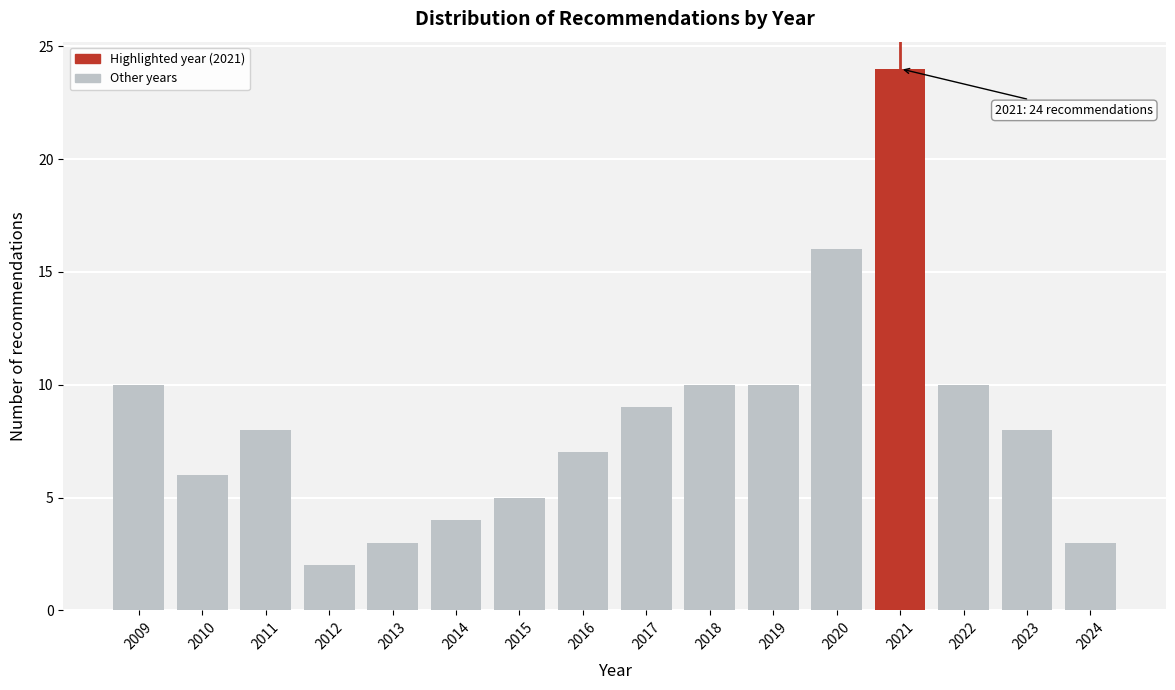

Reading left to right, what are all the values shown in this chart?

2009=10	2010=6	2011=8	2012=2	2013=3	2014=4	2015=5	2016=7	2017=9	2018=10	2019=10	2020=16	2021=24	2022=10	2023=8	2024=3